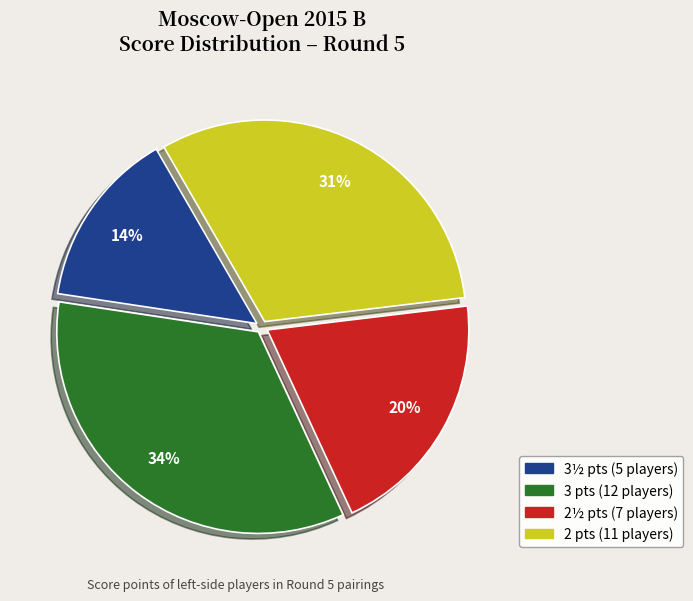

Is there any slice that represents more than half of the pie?

No